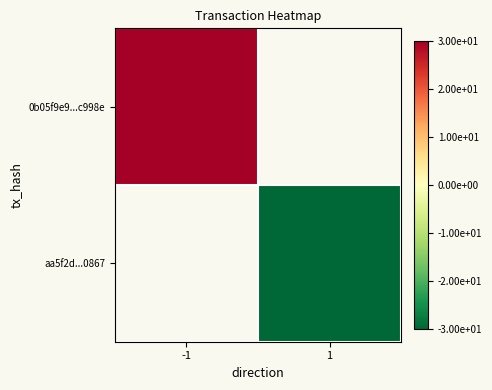

Between 1 and -1, which is larger?

-1